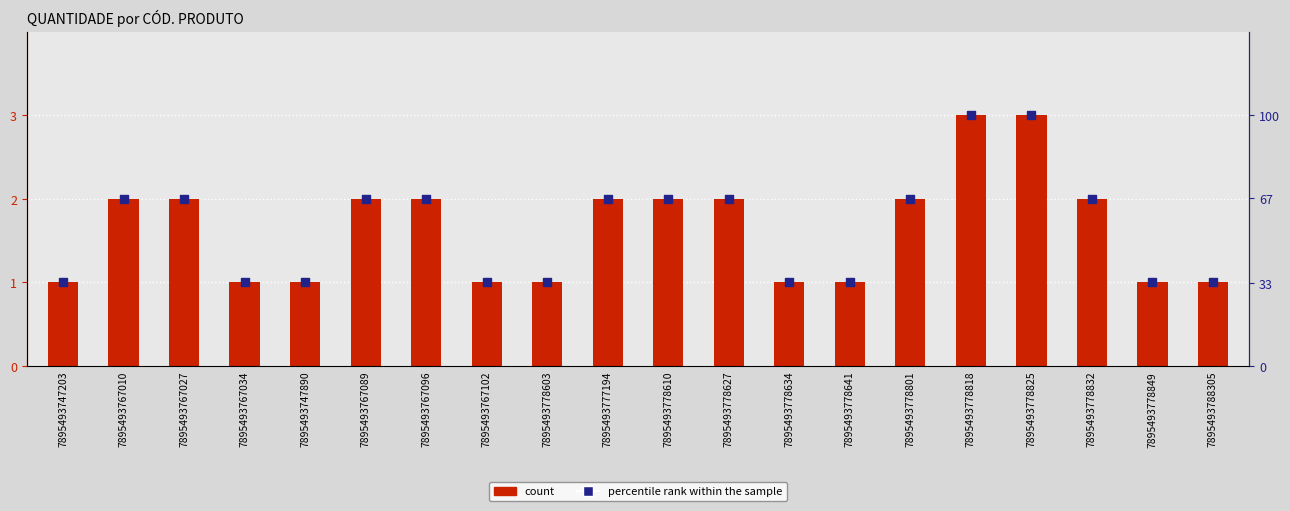

What is the total value across all series at 7895493778825?

6